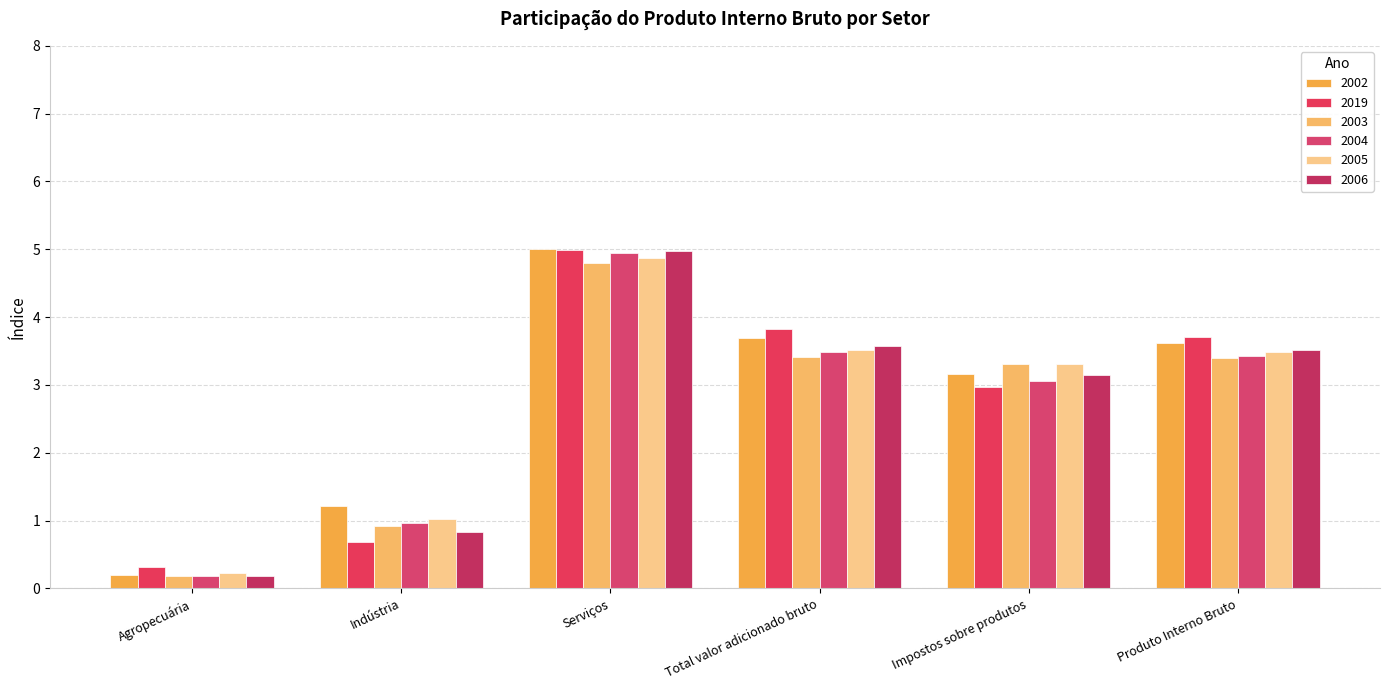

Reading left to right, what are all the values shown in this chart?

2002: Agropecuária=0.2	Indústria=1.2	Serviços=5.0	Total valor adicionado bruto=3.7	Impostos sobre produtos=3.2	Produto Interno Bruto=3.6
2019: Agropecuária=0.3	Indústria=0.7	Serviços=5.0	Total valor adicionado bruto=3.8	Impostos sobre produtos=3.0	Produto Interno Bruto=3.7
2003: Agropecuária=0.2	Indústria=0.9	Serviços=4.8	Total valor adicionado bruto=3.4	Impostos sobre produtos=3.3	Produto Interno Bruto=3.4
2004: Agropecuária=0.2	Indústria=1.0	Serviços=5.0	Total valor adicionado bruto=3.5	Impostos sobre produtos=3.1	Produto Interno Bruto=3.4
2005: Agropecuária=0.2	Indústria=1.0	Serviços=4.9	Total valor adicionado bruto=3.5	Impostos sobre produtos=3.3	Produto Interno Bruto=3.5
2006: Agropecuária=0.2	Indústria=0.8	Serviços=5.0	Total valor adicionado bruto=3.6	Impostos sobre produtos=3.1	Produto Interno Bruto=3.5